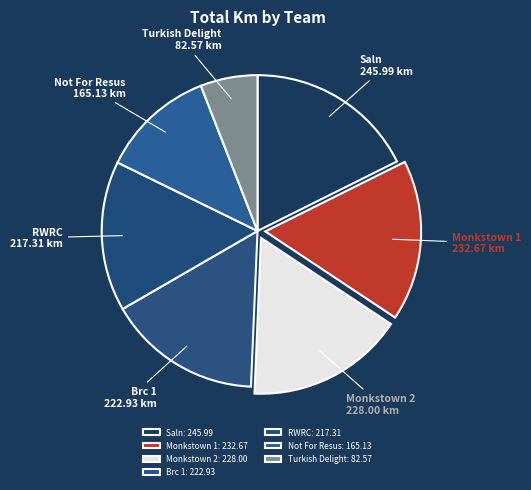

Combined, do RWRC and Turkish Delight account for over 50%?

No